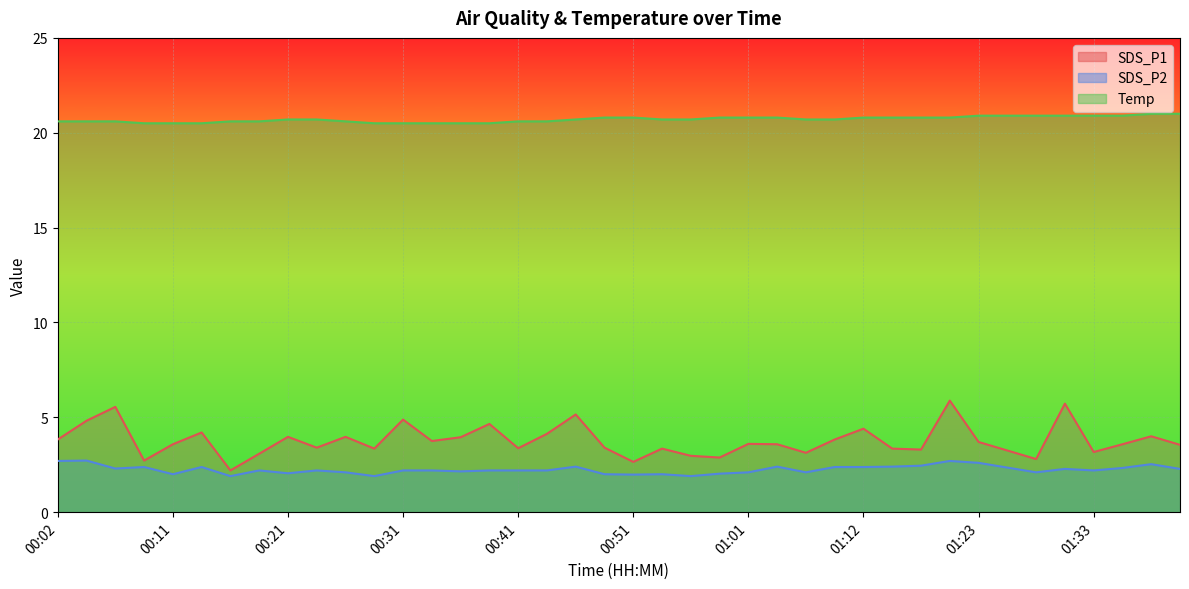

Rank the series at 01:12 from highest to lowest value.

Temp, SDS_P1, SDS_P2